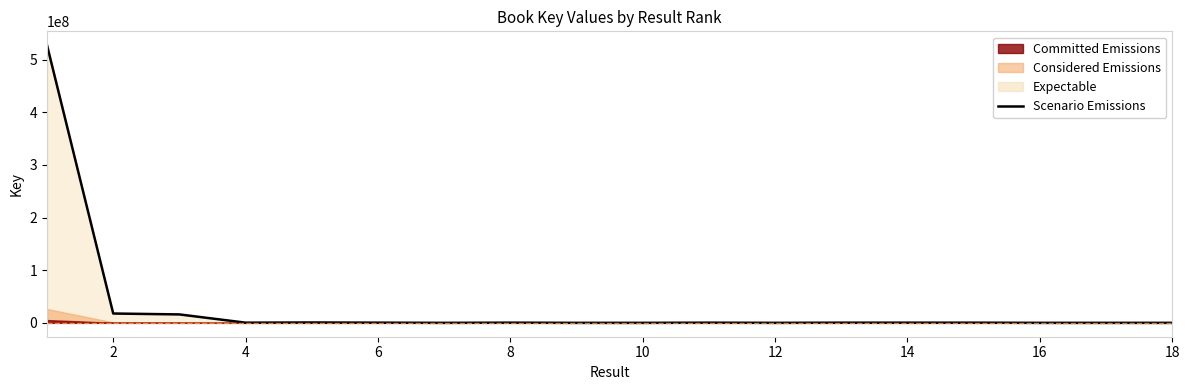

Reading left to right, what are all the values shown in this chart?

527297194	17714831	15996633	314260	697436	335088	5075	334789	5061	5059	311318	6561	311264	311315	311301	6570	6559	6568